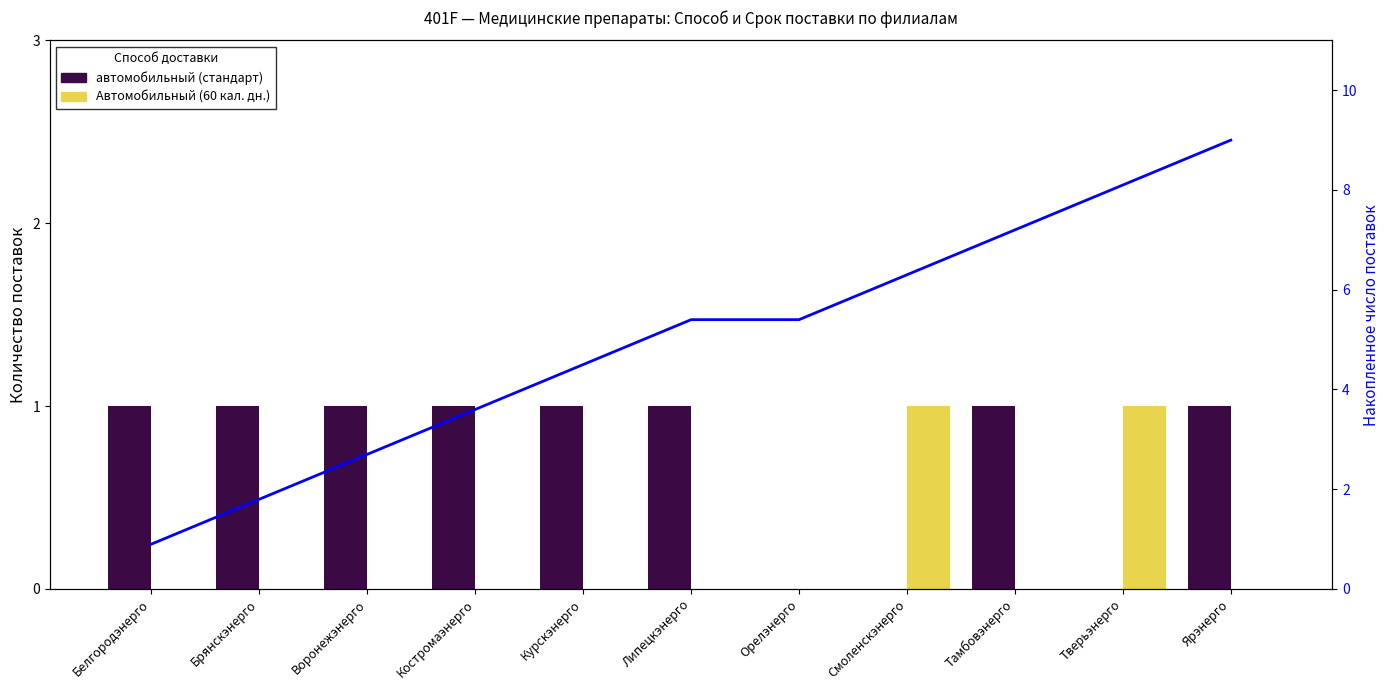

What is the difference between the highest and lowest values at Смоленскэнерго?

6.3